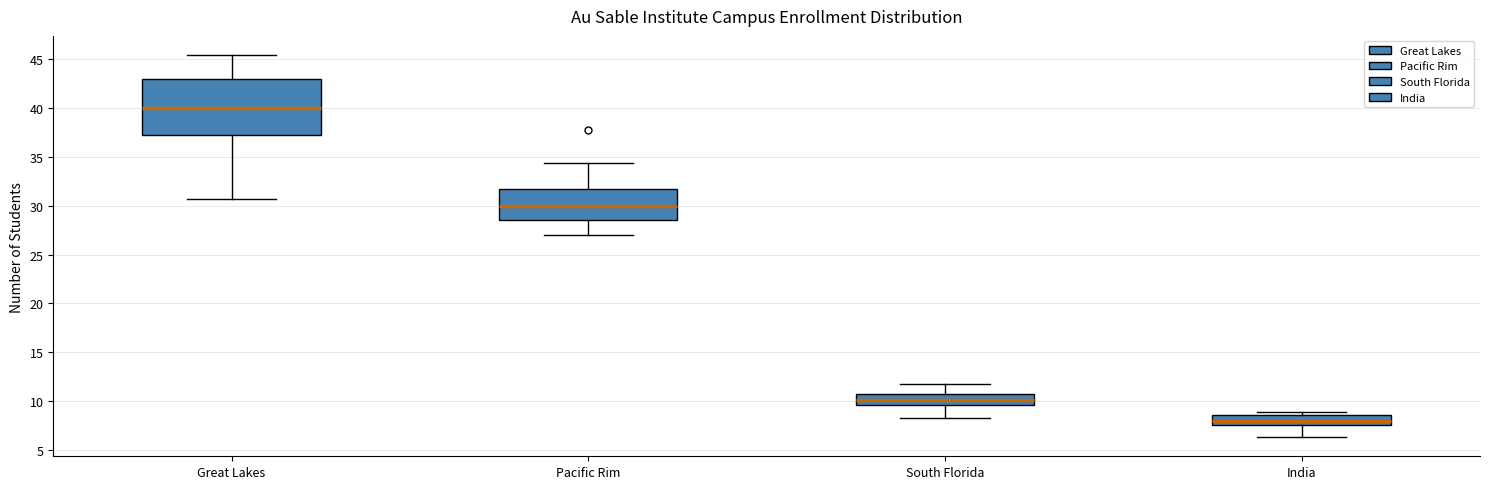

Which box has the highest median line?

Great Lakes